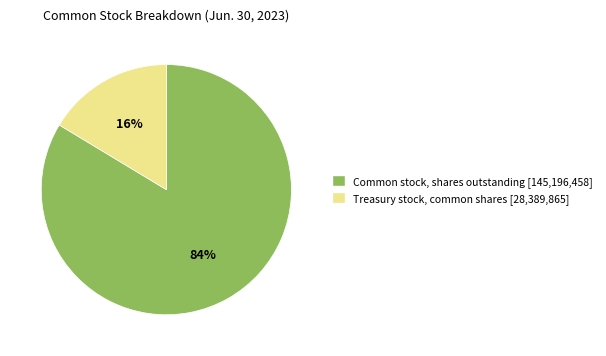

True or false: Treasury stock, common shares accounts for 16% of the total.

True